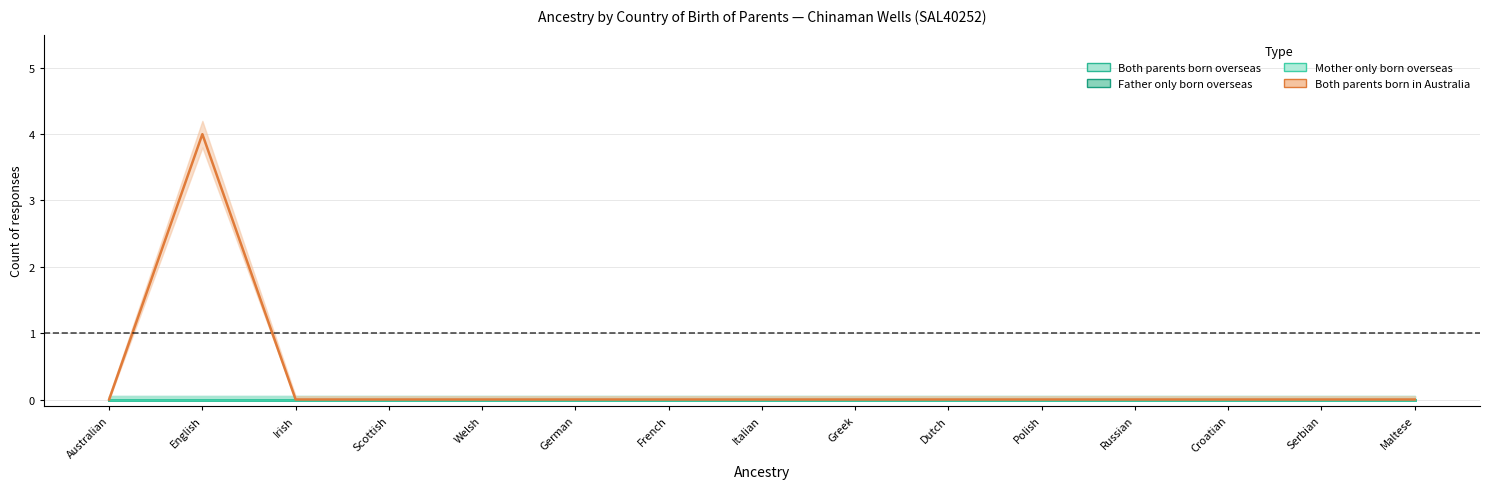

Is the value of Father only born overseas at Russian greater than the value of Both parents born in Australia at Polish?

No